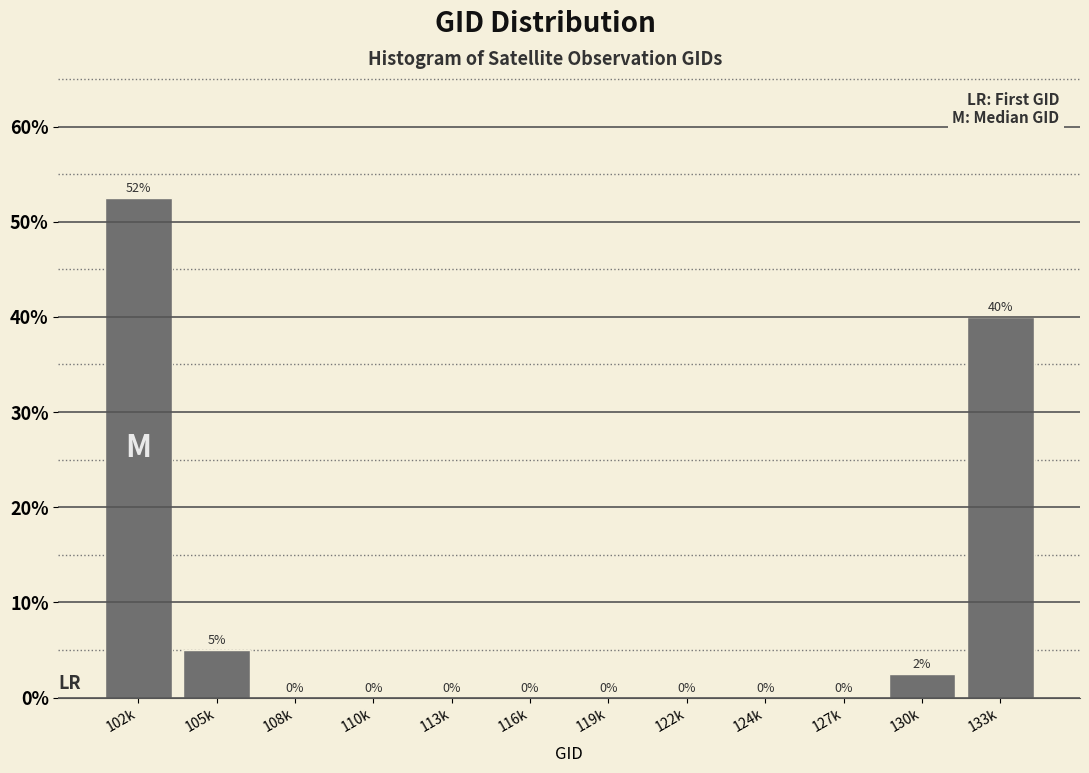

Between 102k and 127k, which is larger?

102k